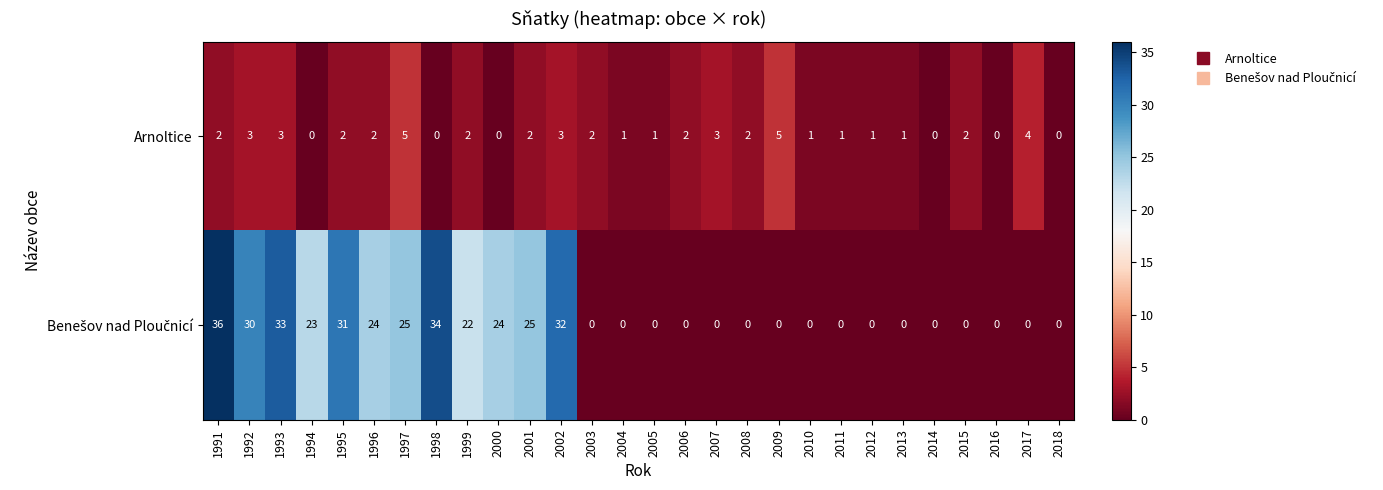

What value does the Arnoltice series have at 1997?

5